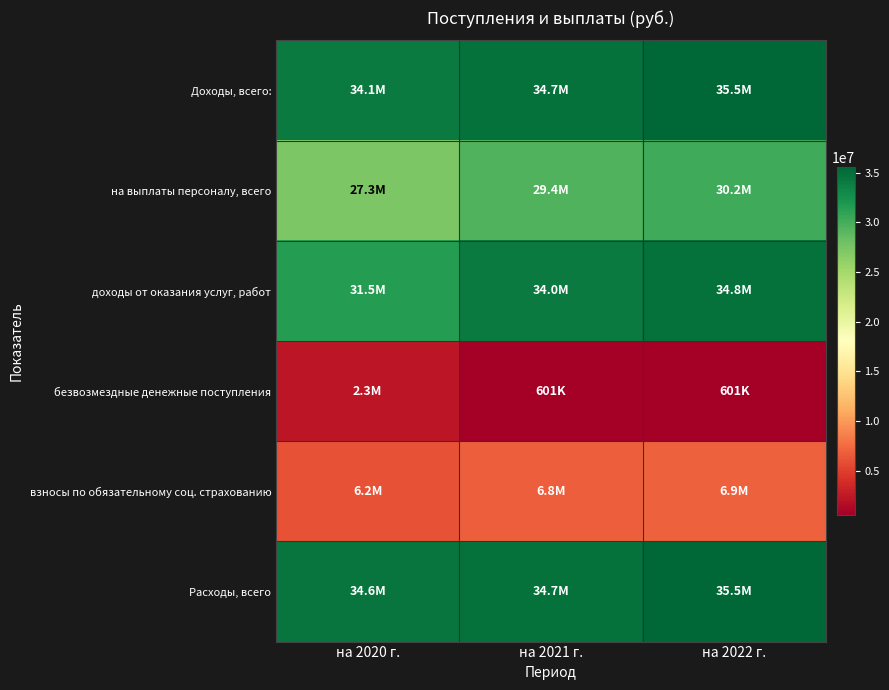

Reading left to right, what are all the values shown in this chart?

Доходы, всего:: на 2020 г.=34056864.6	на 2021 г.=34739166.0	на 2022 г.=35528894.0
на выплаты персоналу, всего: на 2020 г.=27278415.4	на 2021 г.=29429667.0	на 2022 г.=30212300.0
доходы от оказания услуг, работ: на 2020 г.=31501861.0	на 2021 г.=34038200.0	на 2022 г.=34827928.0
безвозмездные денежные поступления: на 2020 г.=2315003.6	на 2021 г.=600966.0	на 2022 г.=600966.0
взносы по обязательному соц. страхованию: на 2020 г.=6157081.6	на 2021 г.=6782160.0	на 2022 г.=6945321.0
Расходы, всего: на 2020 г.=34560277.1	на 2021 г.=34739166.0	на 2022 г.=35528894.0